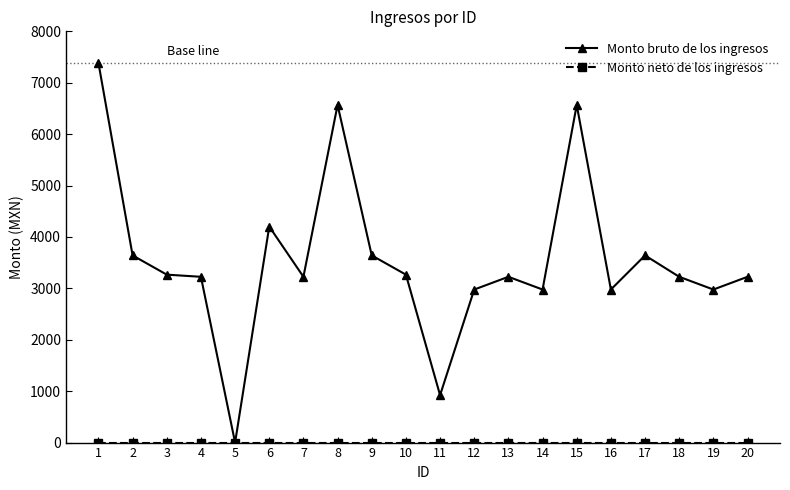

What is the value of the Monto bruto de los ingresos point at the 12th from the left?

2977.3